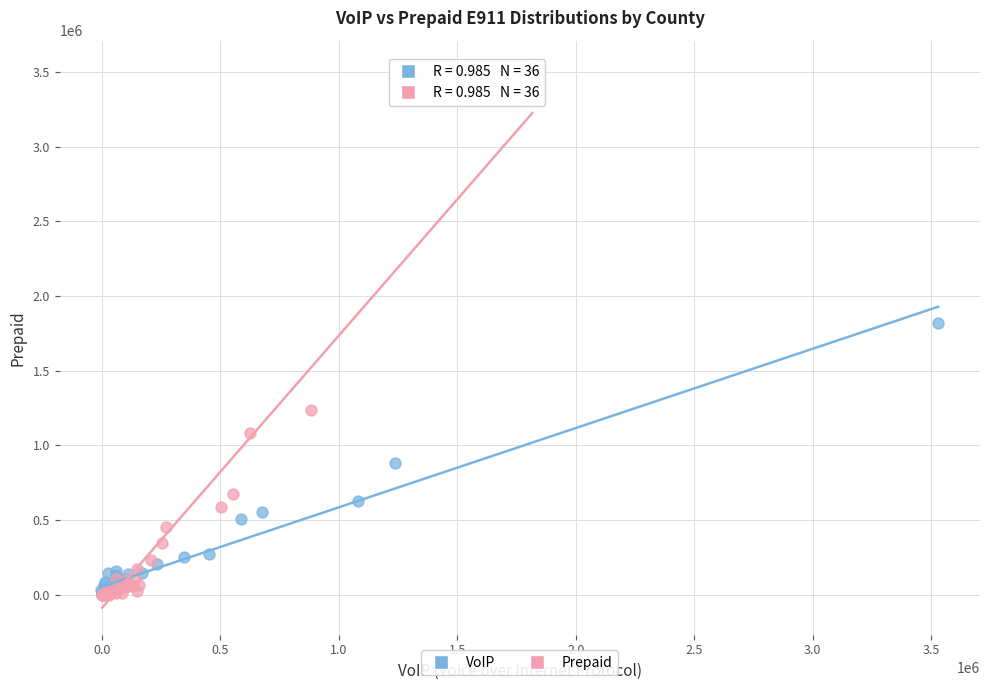

Which series has the largest Y range (max minus min)?

Prepaid